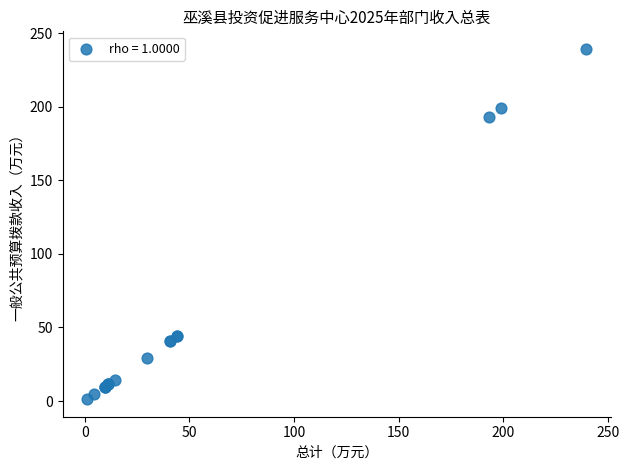

What Y value in the scatter plot is closest to 120?

192.9